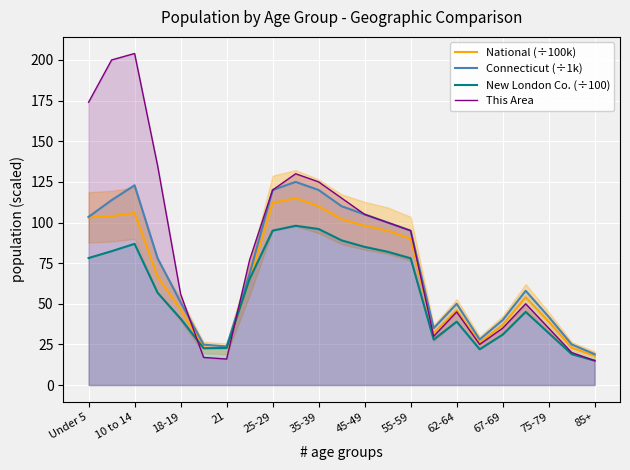

The value of New London Co. (÷100) at 25-29 is 95.0. True or false?

True